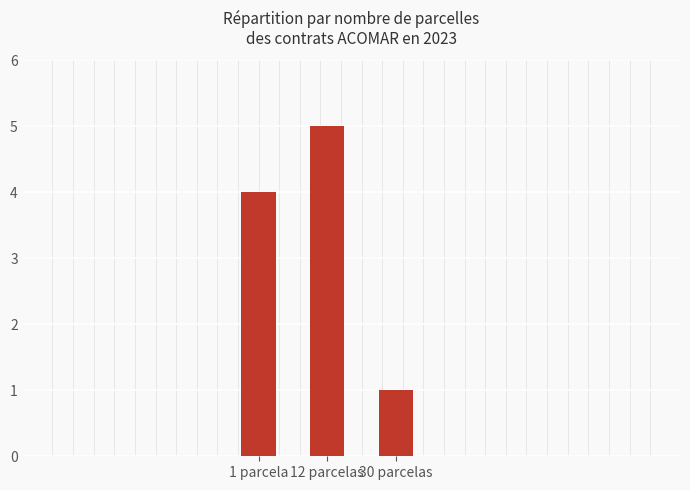

At which label is the value closest to 3?

1 parcela